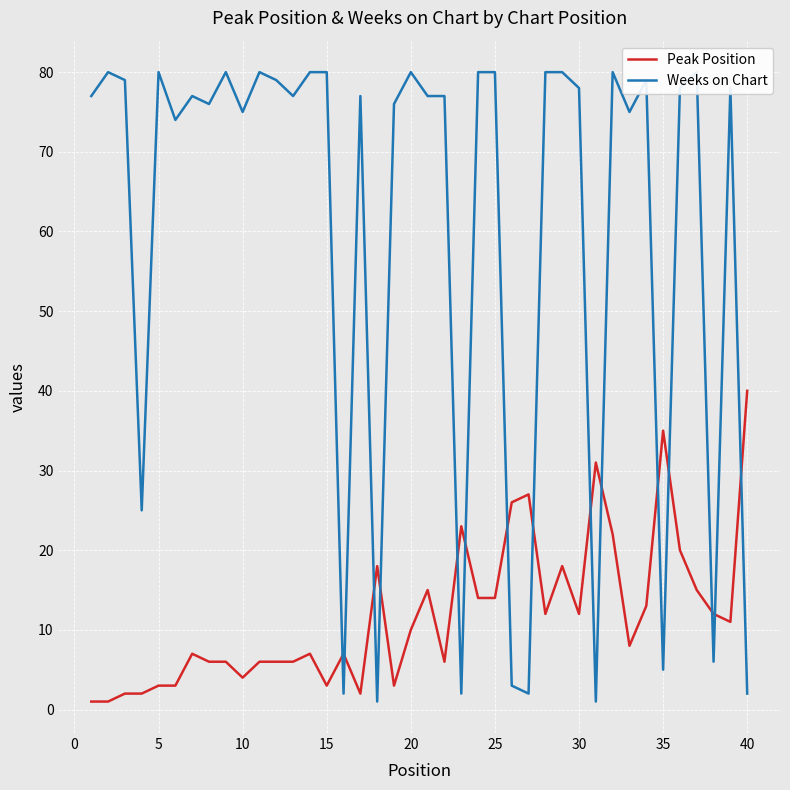

How many values in the Peak Position series exceed 10?

19